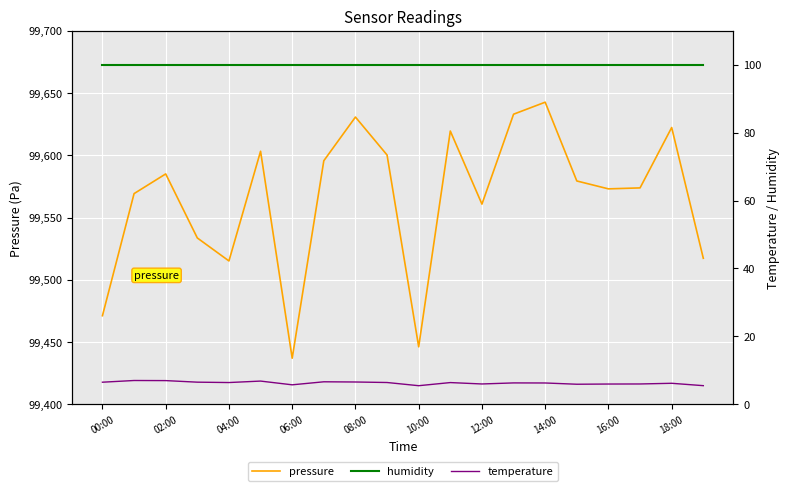

True or false: pressure has a value of 99573.0 at 16:00.

True